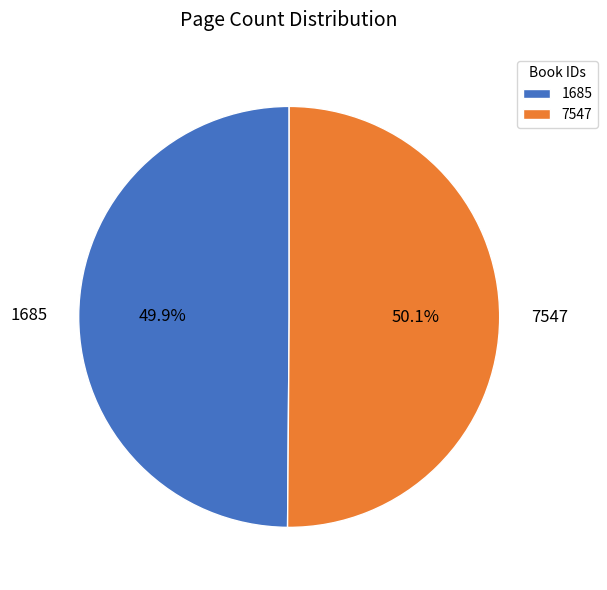

True or false: 1685 accounts for 50% of the total.

True